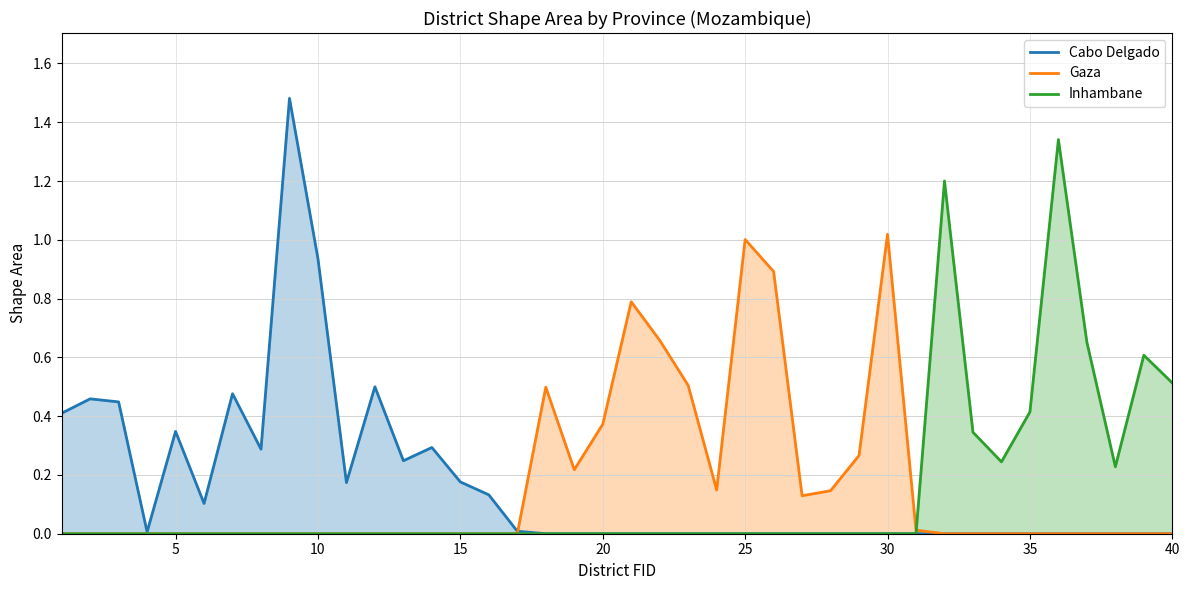

Rank the series by their maximum value, from lowest to highest.

Gaza, Inhambane, Cabo Delgado